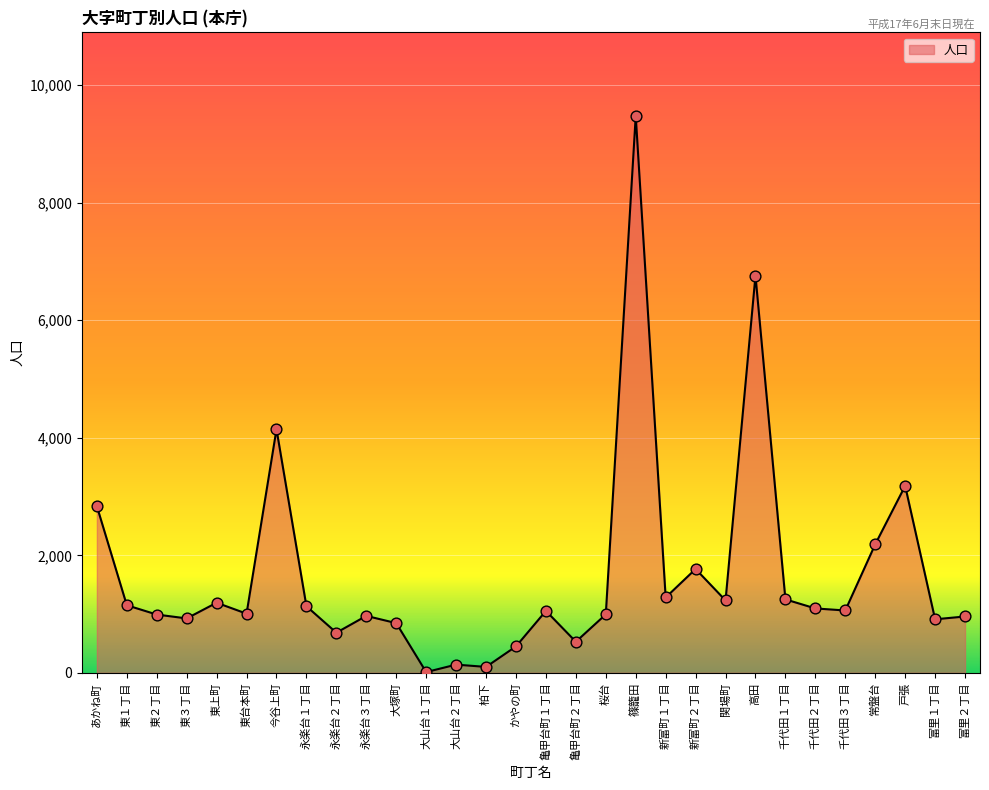

What is the change in value from 東上町 to 関場町?

+39